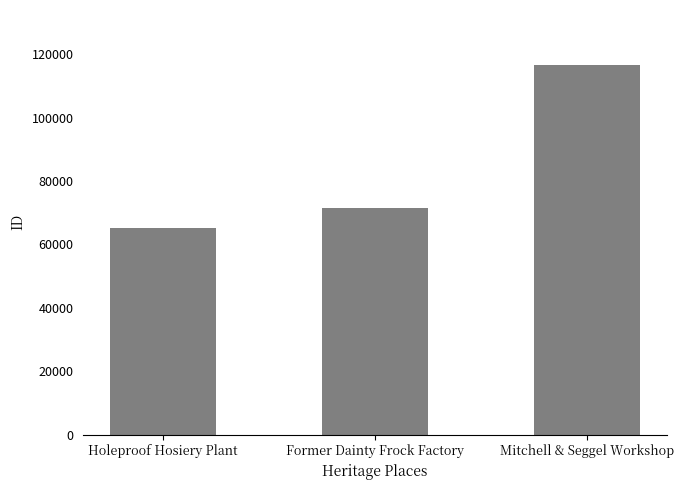

Which has a higher value, Holeproof Hosiery Plant or Mitchell & Seggel Workshop?

Mitchell & Seggel Workshop